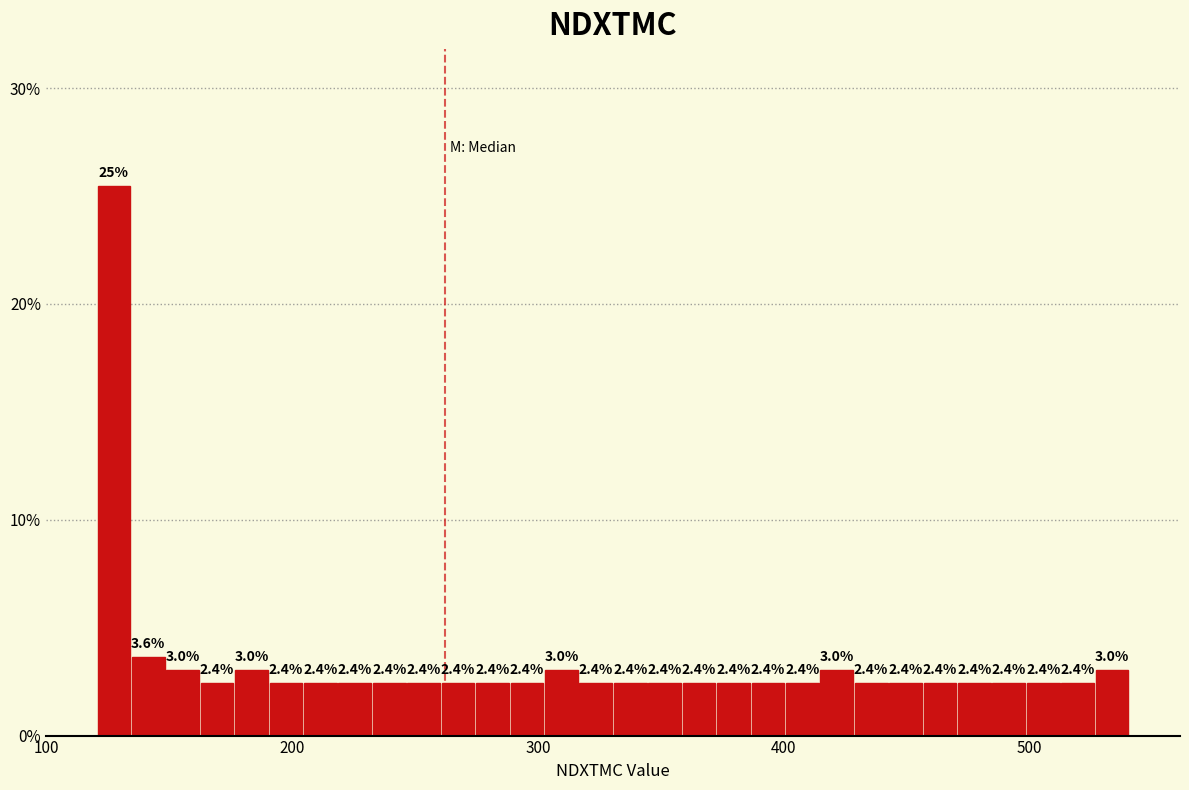

Around what value on the x-axis is the tallest bar? Give the approximate position of its centre, as read against the axis.

130